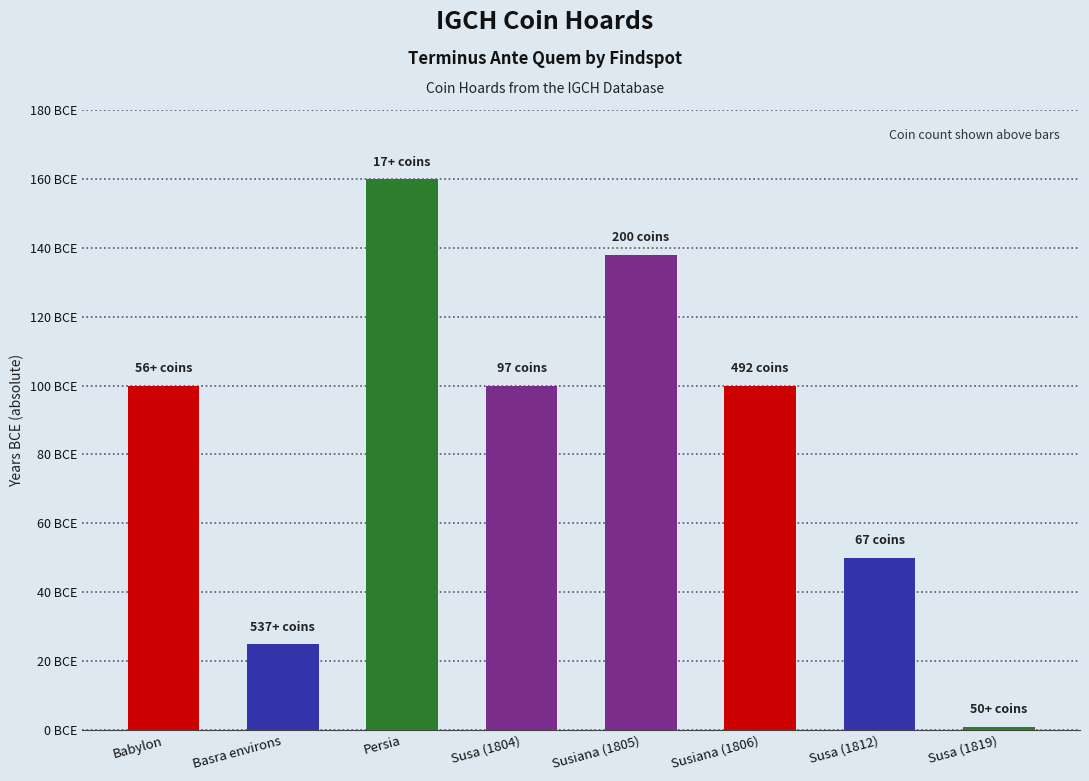

Reading right to left, list all the values displayed in this chart.

Susa (1819)=-1	Susa (1812)=-50	Susiana (1806)=-100	Susiana (1805)=-138	Susa (1804)=-100	Persia=-160	Basra environs=-25	Babylon=-100